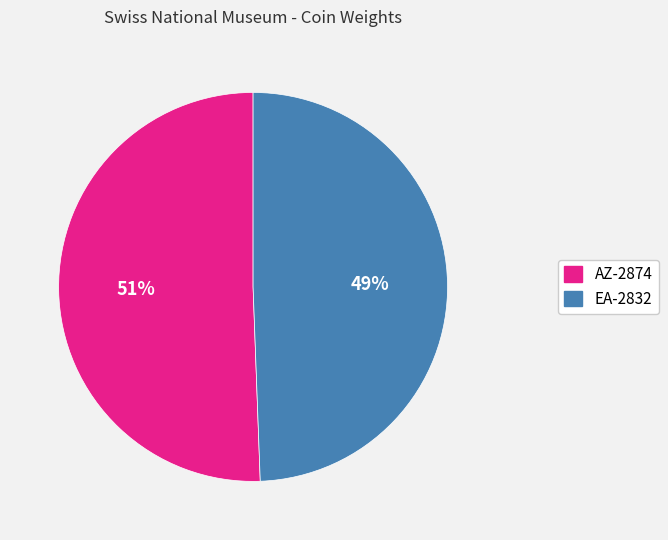

Count the number of slices in the pie.

2